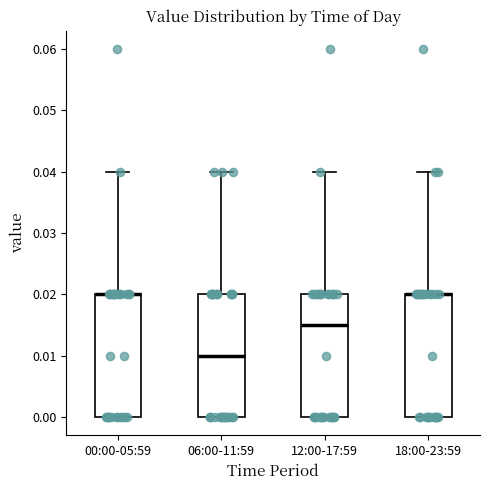

Reading left to right, transcribe this box plot: for each box, give where its median line is, the range the box spans, and where its two whiskers end, as read against the y-axis. The values are not printed on the chart, so give them approximately, as read against the axis.

00:00-05:59: median 0.020 (drawn on the box's upper edge), box 0.000 to 0.020, whiskers 0.000 to 0.040
06:00-11:59: median 0.010, box 0.000 to 0.020, whiskers 0.000 to 0.040
12:00-17:59: median 0.015, box 0.000 to 0.020, whiskers 0.000 to 0.040
18:00-23:59: median 0.020 (drawn on the box's upper edge), box 0.000 to 0.020, whiskers 0.000 to 0.040